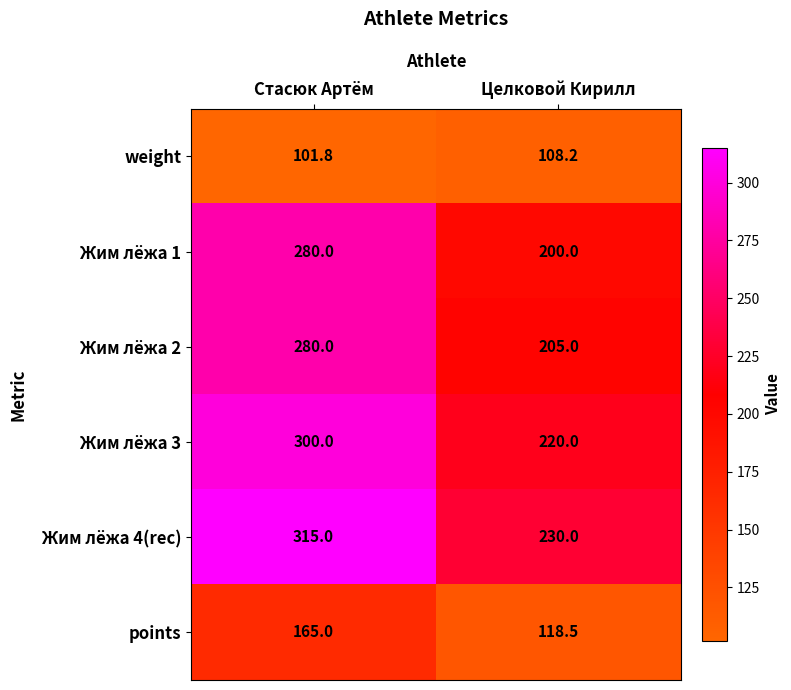

Reading left to right, what are all the values shown in this chart?

weight: 101.8	108.2
Жим лёжа 1: 280.0	200.0
Жим лёжа 2: 280.0	205.0
Жим лёжа 3: 300.0	220.0
Жим лёжа 4(rec): 315.0	230.0
points: 165.0	118.5